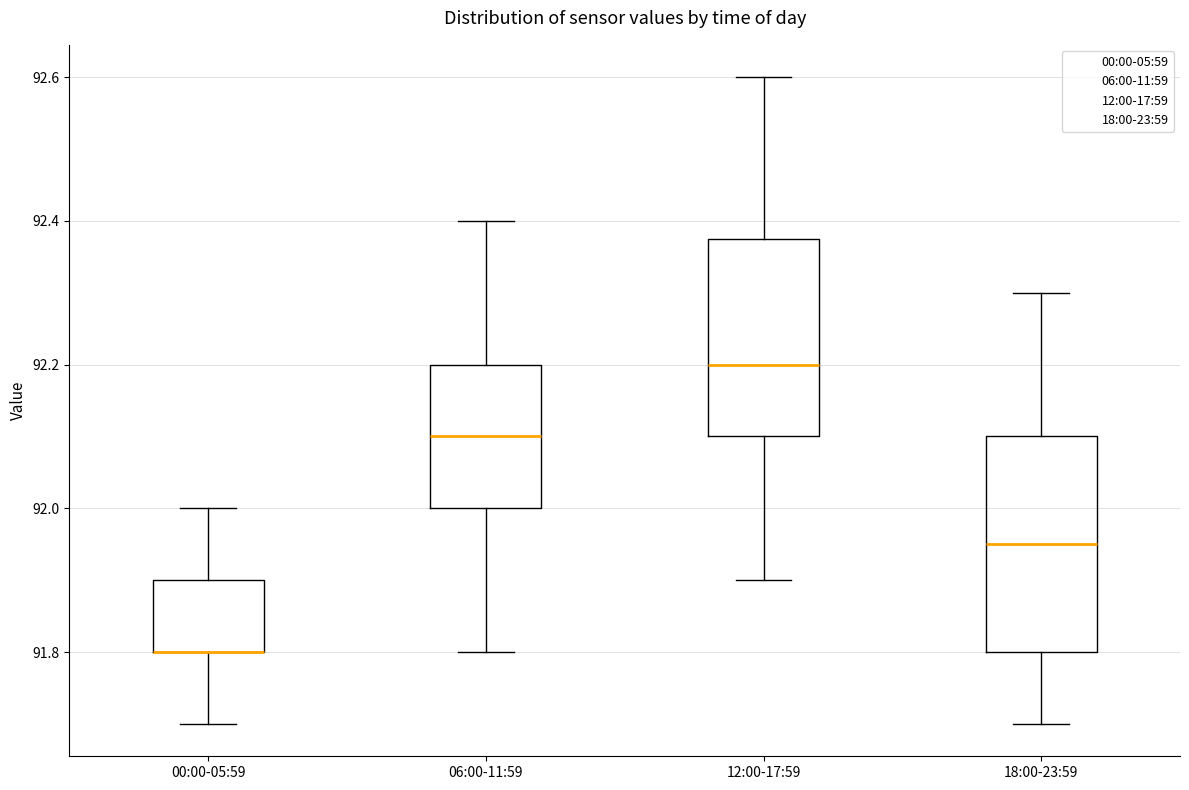

Reading left to right, read every box against the y-axis: the position of its median line, the range the box covers, and the ends of its whiskers. The values are not printed on the chart, so give them approximately, as read against the axis.

00:00-05:59: median 91.80 (drawn on the box's lower edge), box 91.80 to 91.90, whiskers 91.70 to 92.00
06:00-11:59: median 92.10, box 92.00 to 92.20, whiskers 91.80 to 92.40
12:00-17:59: median 92.20, box 92.10 to 92.38, whiskers 91.90 to 92.60
18:00-23:59: median 91.96, box 91.80 to 92.10, whiskers 91.70 to 92.30